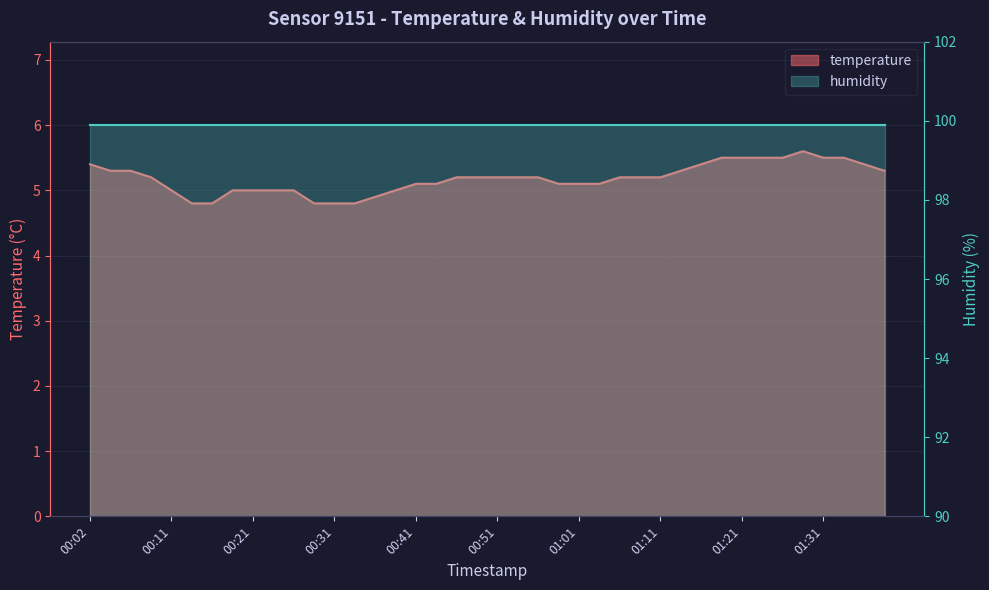

What is the sum of the values at 01:06 and 00:53?

10.4